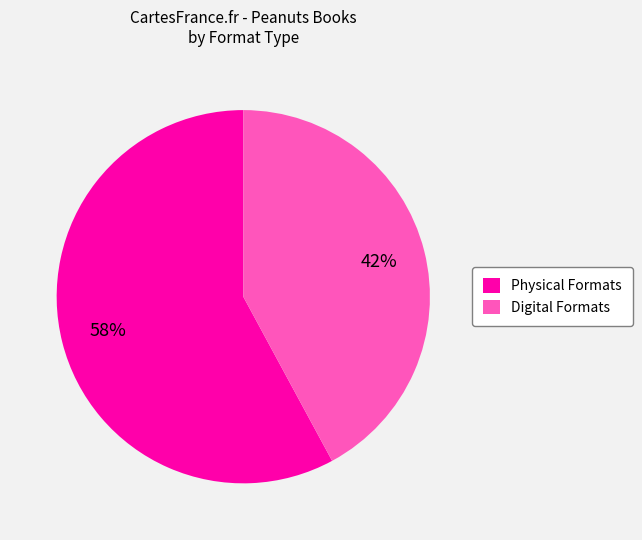

Which has a higher value, Digital Formats or Physical Formats?

Physical Formats